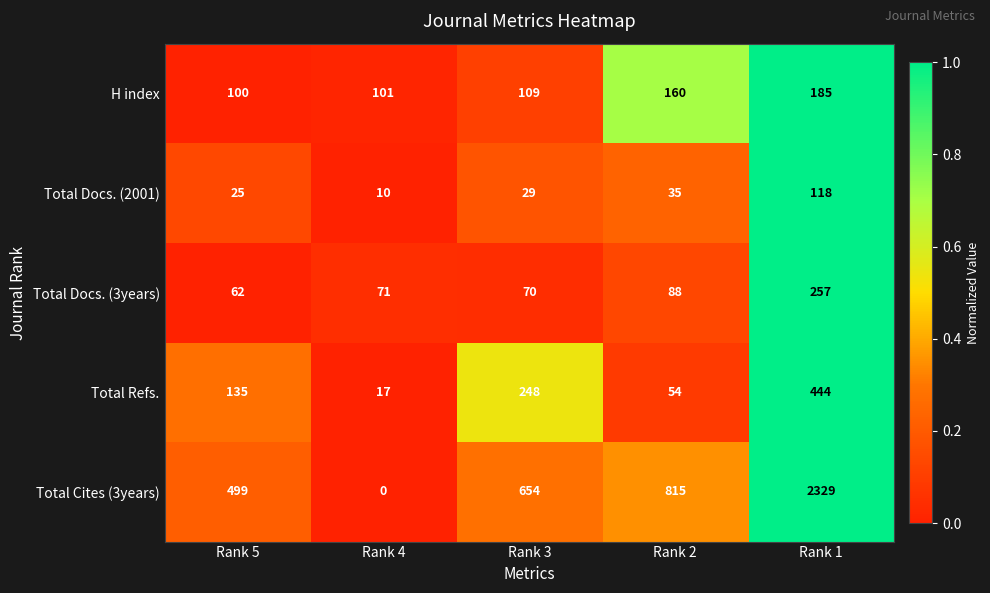

What is the total value across all series at Rank 1?

3333